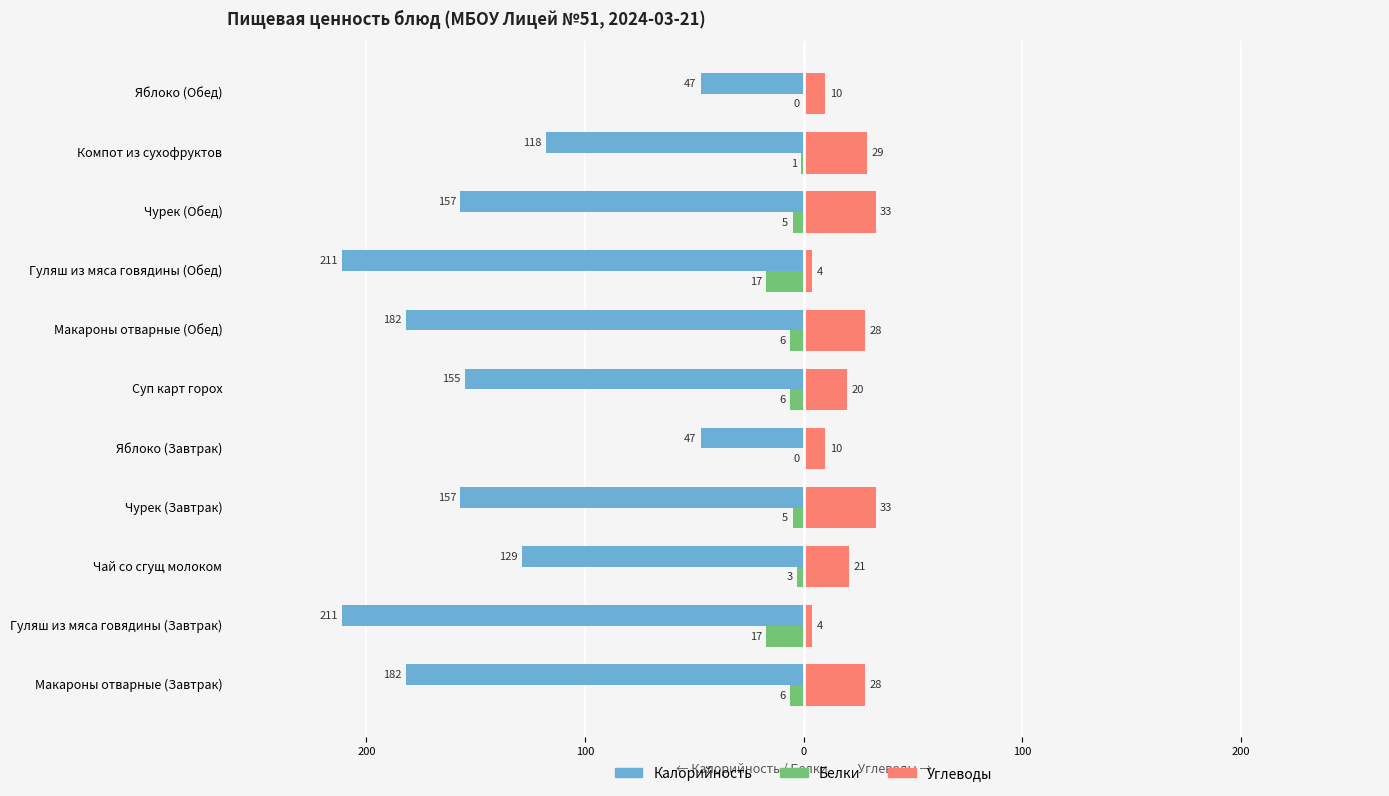

What are all the series names shown in the legend?

Калорийность, Белки, Углеводы